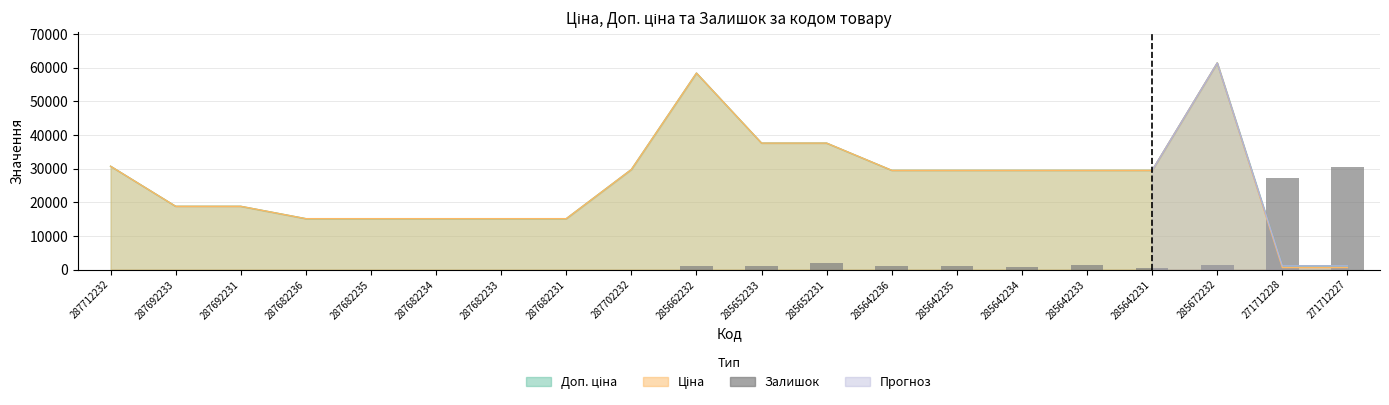

Does the chart contain stacked bars?

No